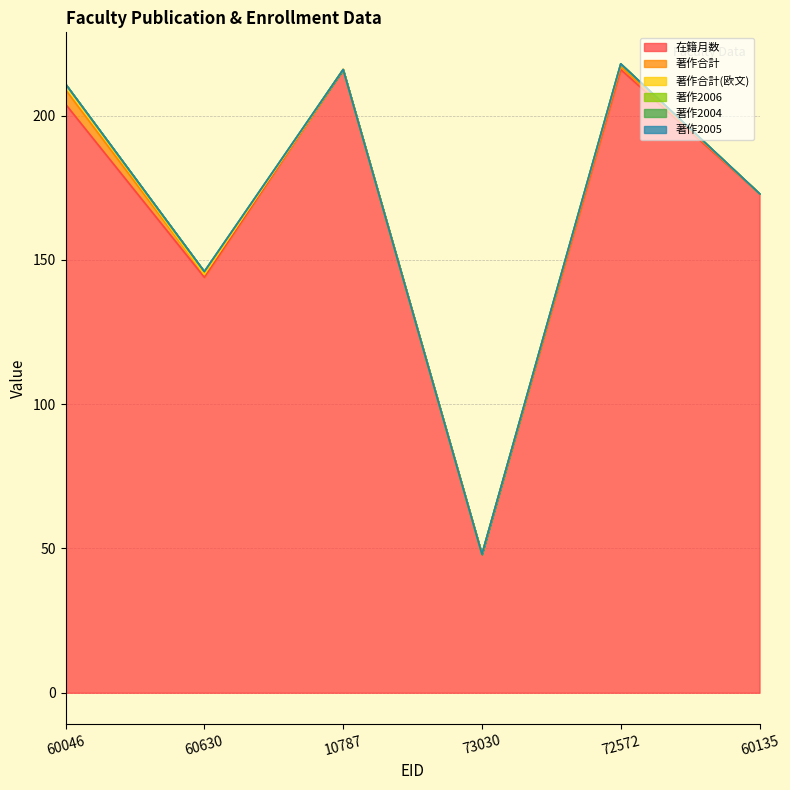

Reading left to right, list all the values displayed in this chart.

在籍月数: 204	144	216	48	216	173
著作合計: 5	1	0	0	1	0
著作合計(欧文): 2	0	0	0	1	0
著作2006: 0	1	0	0	0	0
著作2004: 0	0	0	0	0	0
著作2005: 0	0	0	0	0	0